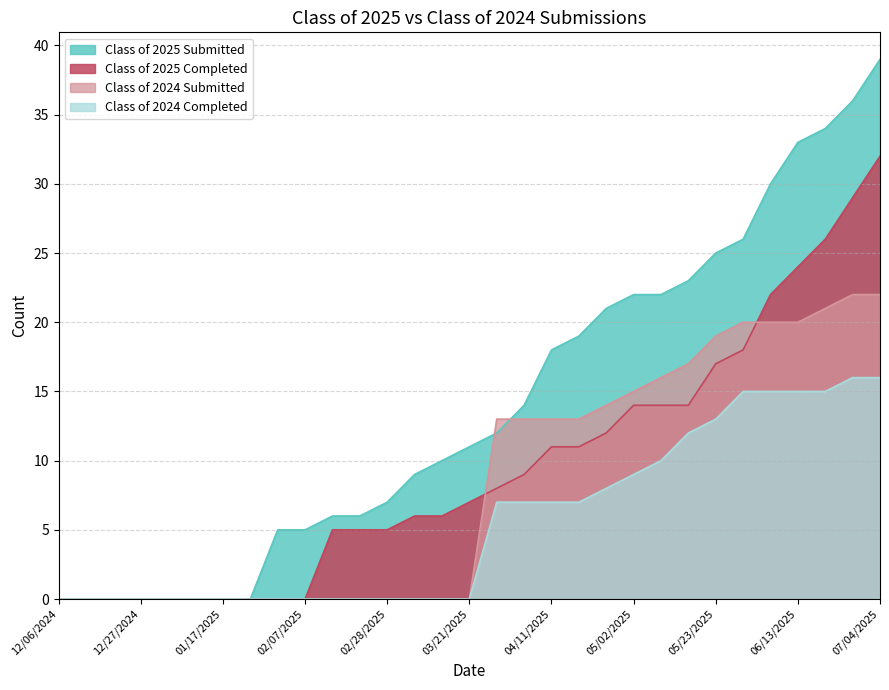

What is the average value of the Class of 2024 Submitted series?

8